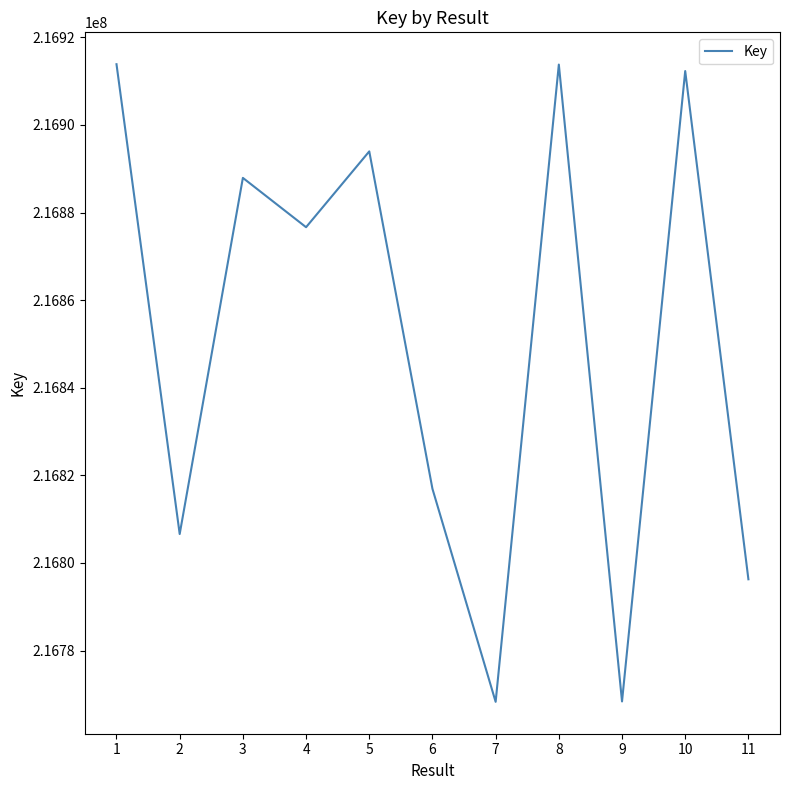

True or false: the data has more than 1 interior local peaks.

True